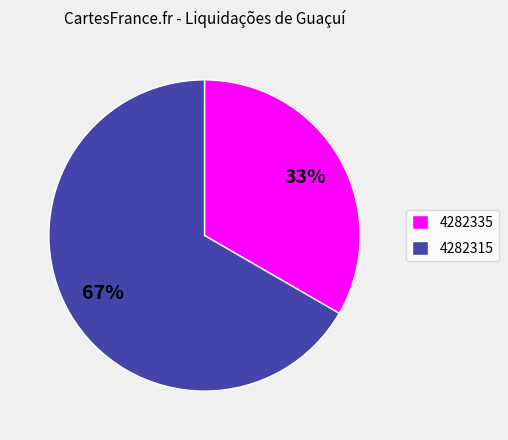

To the nearest percent, what portion does 4282315 represent?

67%